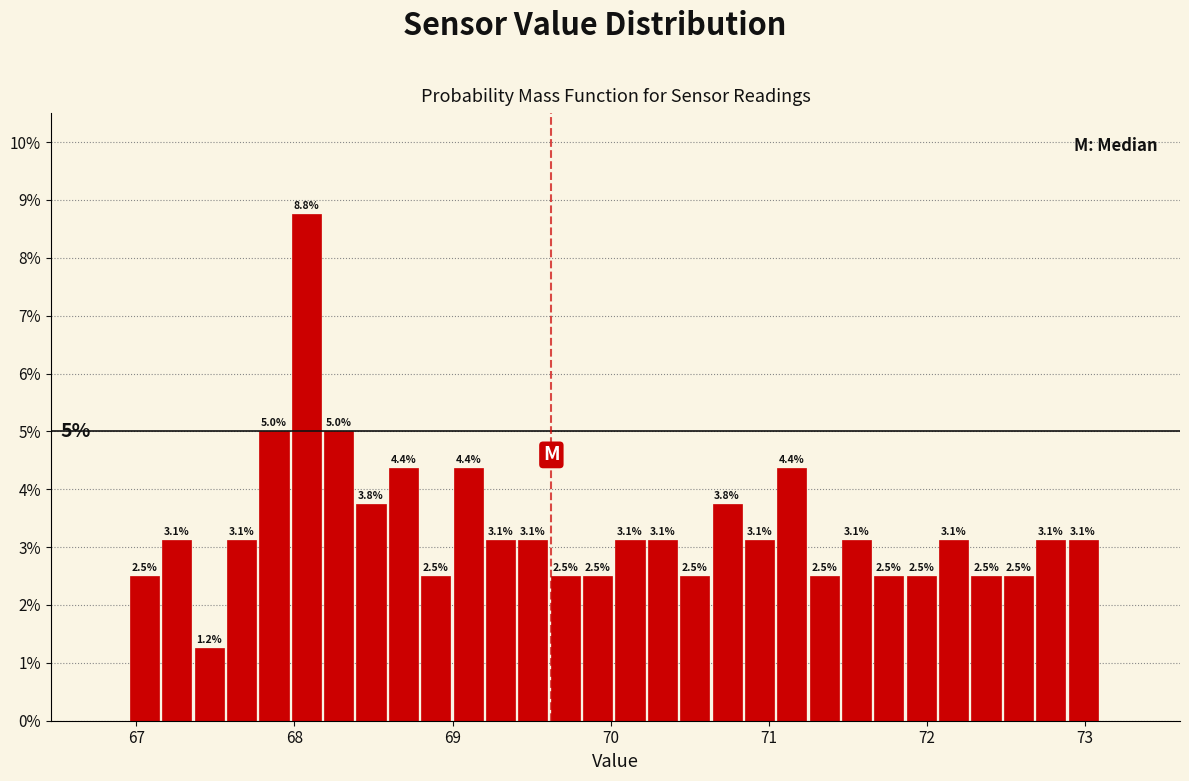

Around what value on the x-axis is the tallest bar? Give the approximate position of its centre, as read against the axis.

68.1